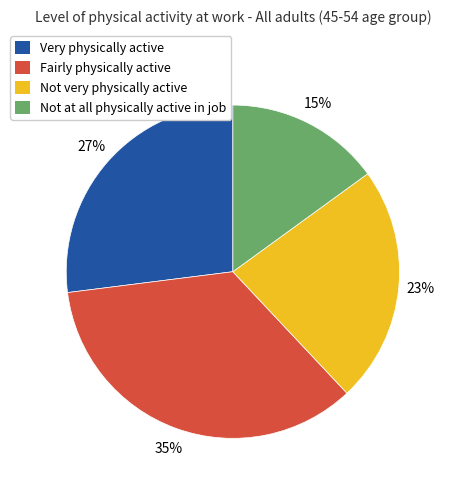

Is it true that Very physically active is 27% of the pie?

True